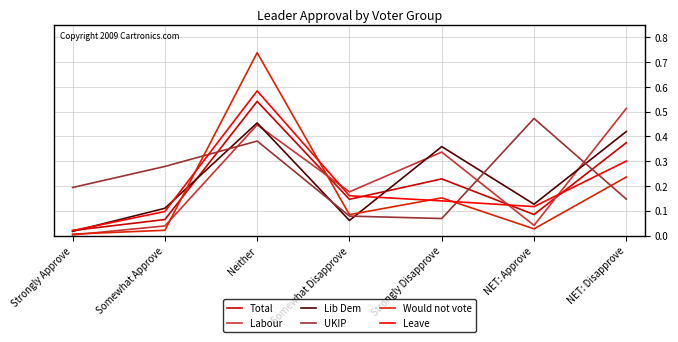

Reading left to right, transcribe all the data shown in this chart.

Total: 0.0	0.1	0.5	0.1	0.2	0.1	0.4
Labour: 0.0	0.0	0.4	0.2	0.3	0.0	0.5
Lib Dem: 0.0	0.1	0.5	0.1	0.4	0.1	0.4
UKIP: 0.2	0.3	0.4	0.1	0.1	0.5	0.1
Would not vote: 0.0	0.0	0.7	0.1	0.2	0.0	0.2
Leave: 0.0	0.1	0.6	0.2	0.1	0.1	0.3